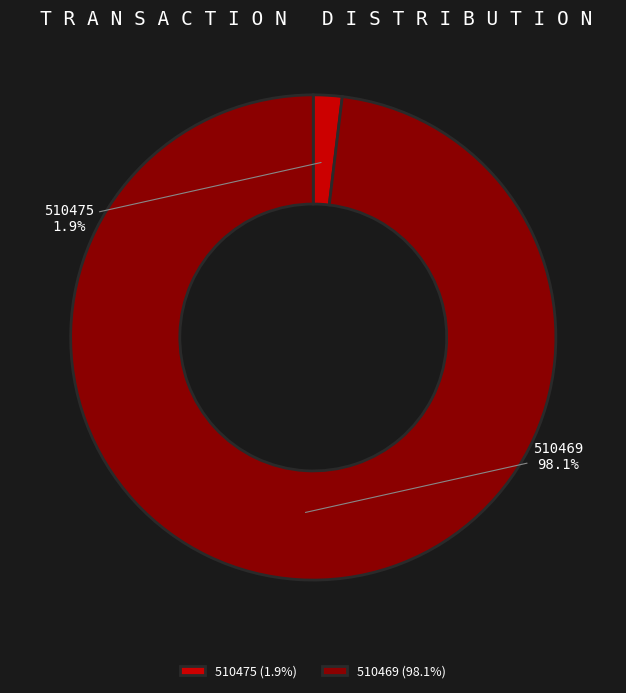

To the nearest percent, what is the difference between the largest and smallest slice percentages?

96%